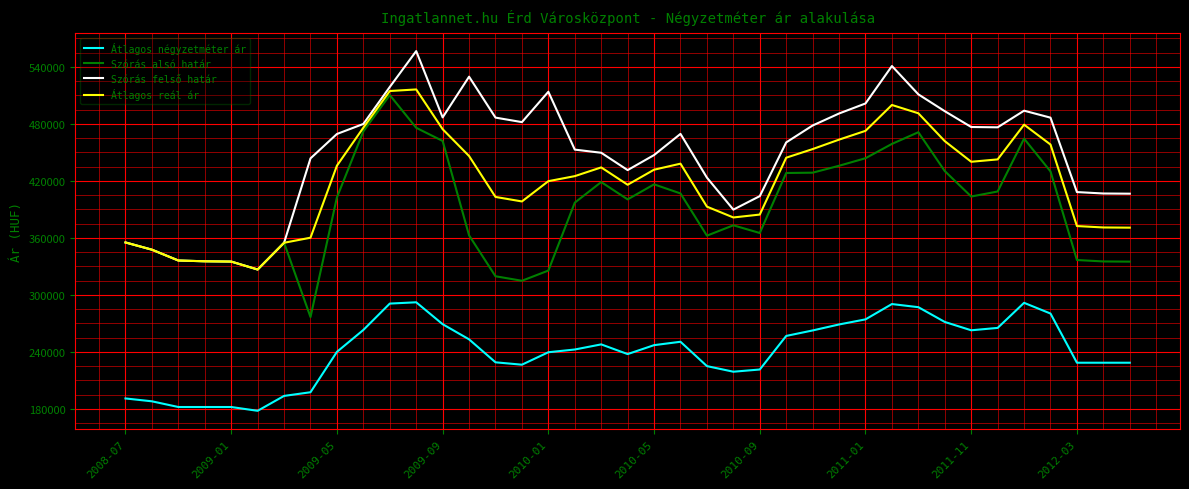

What is the smallest value displayed?

178000